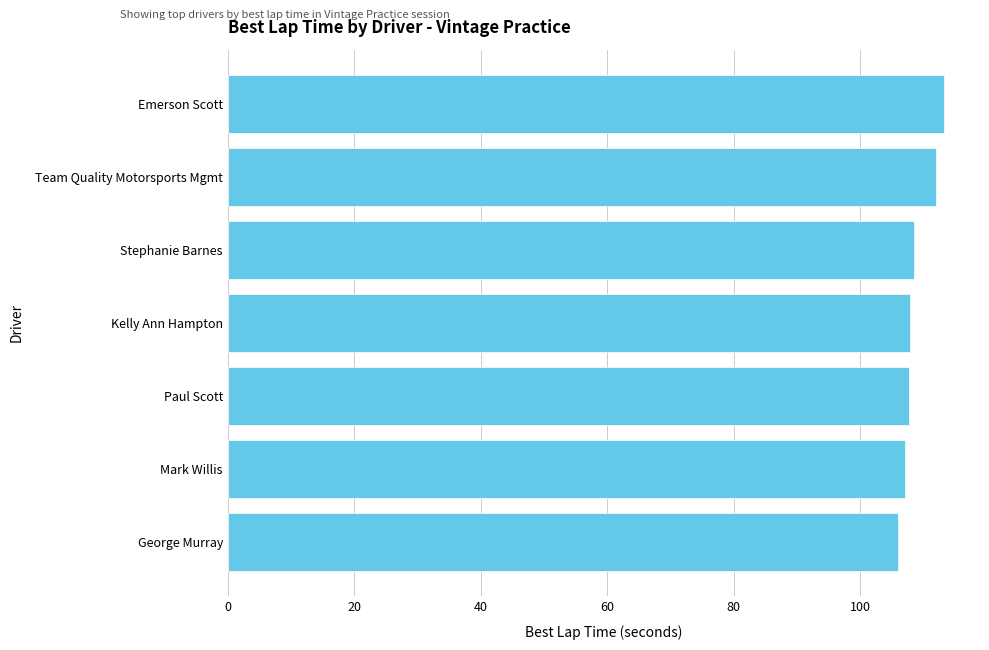

What is the smallest value displayed?

106.0